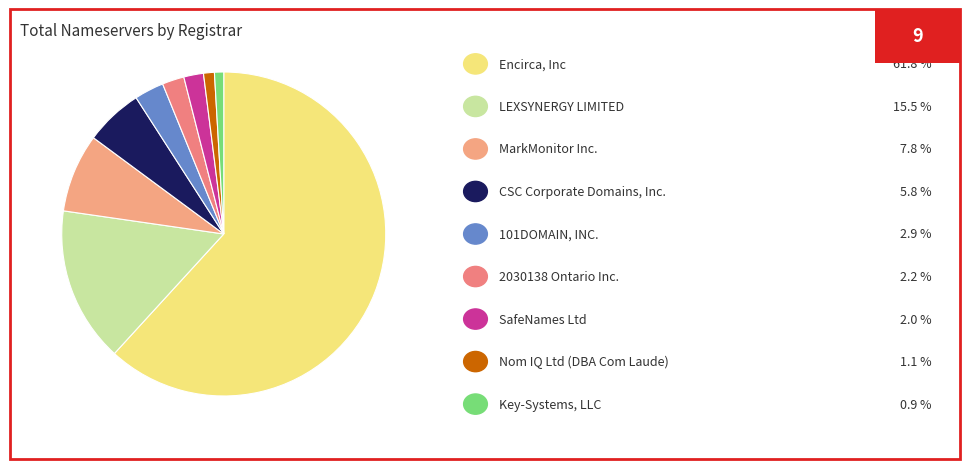

Count the number of slices in the pie.

9